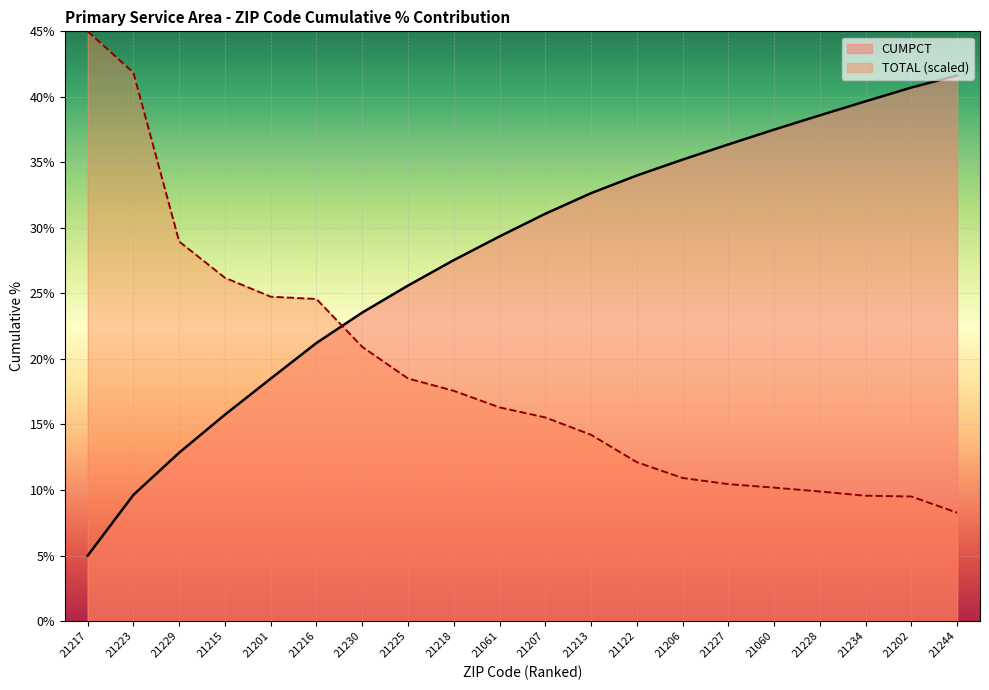

At which category does the chart reach its minimum across all series?

21217